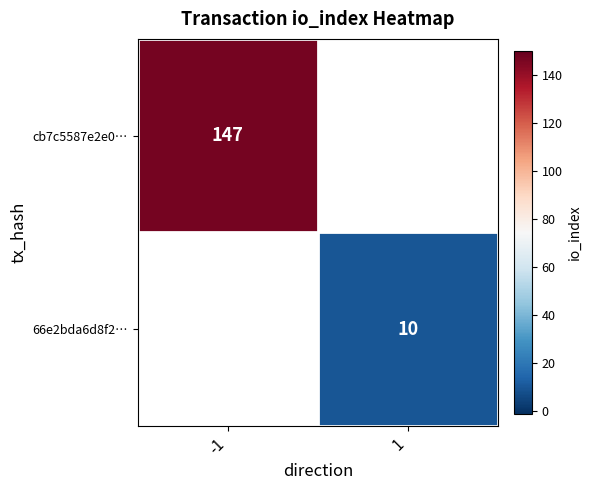

The 66e2bda6d8f2… series shows 6 at 1. True or false?

False